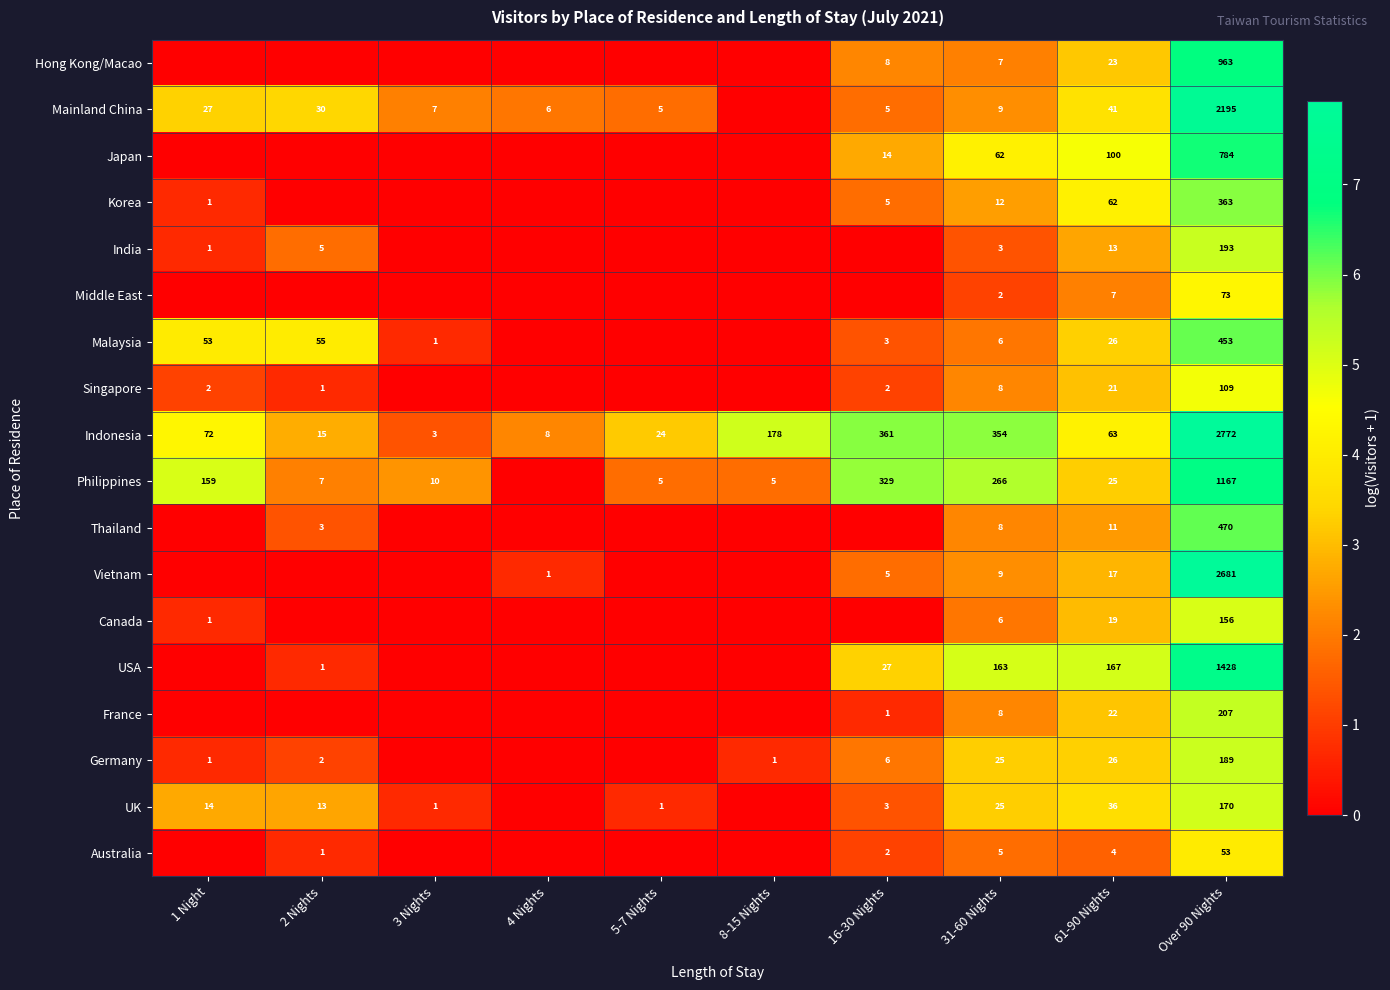

Is the value of USA at 31-60 Nights greater than the value of Indonesia at 4 Nights?

Yes